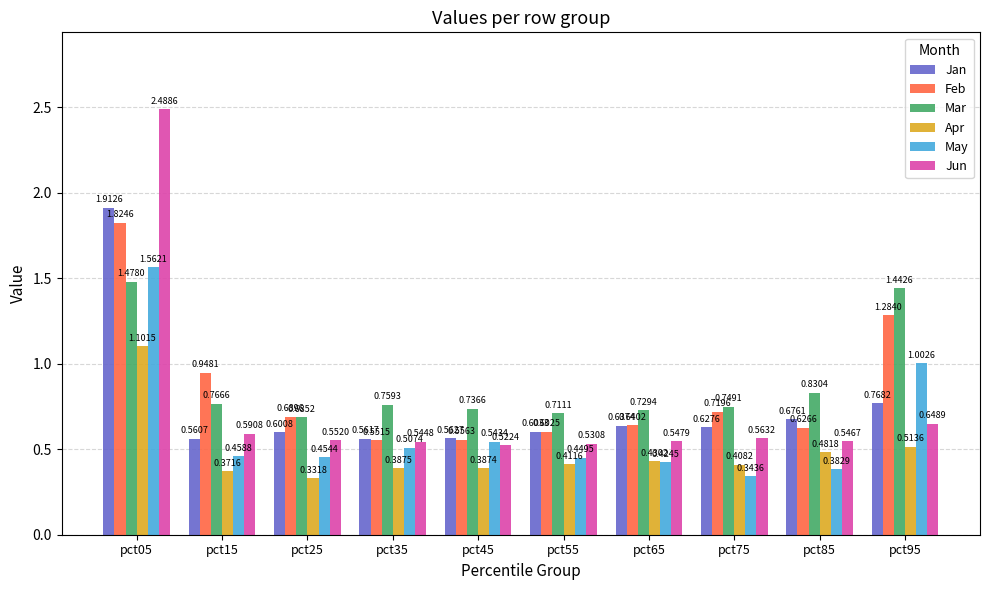

Which series changed the most between pct45 and pct65?

May